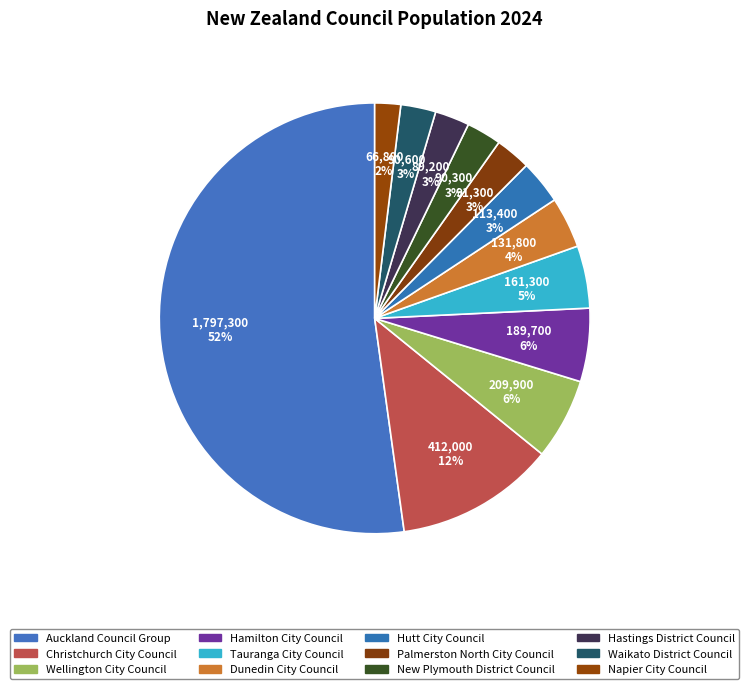

Which category accounts for the majority?

Auckland Council Group